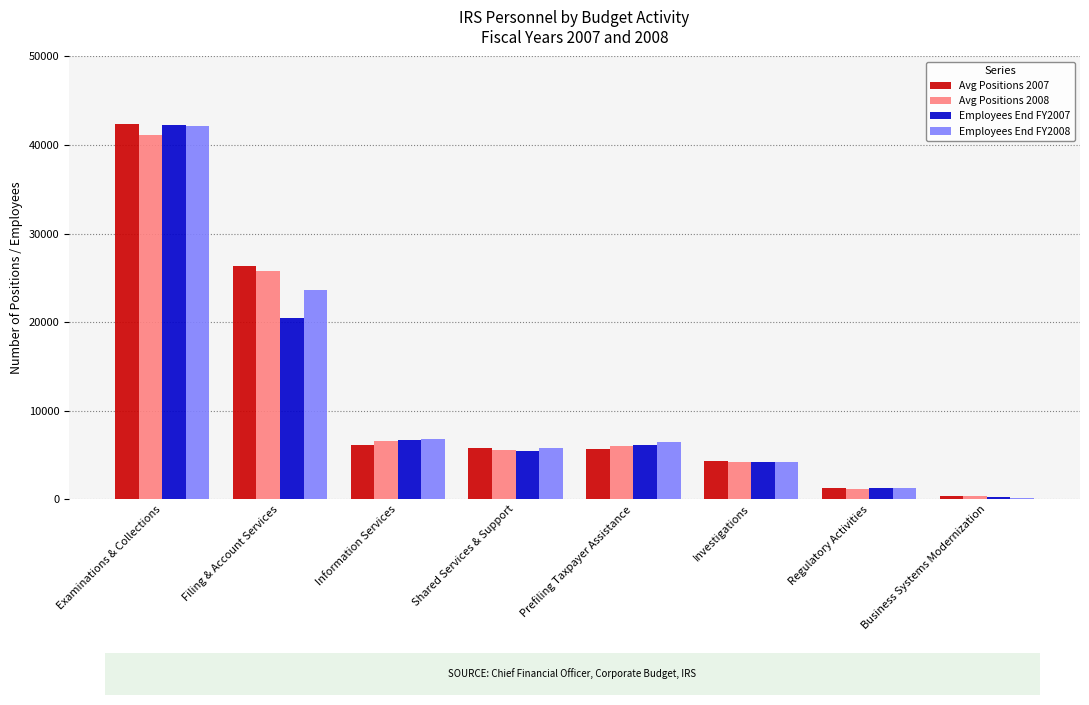

Where does the Avg Positions 2008 series first go above 5995?

Examinations & Collections